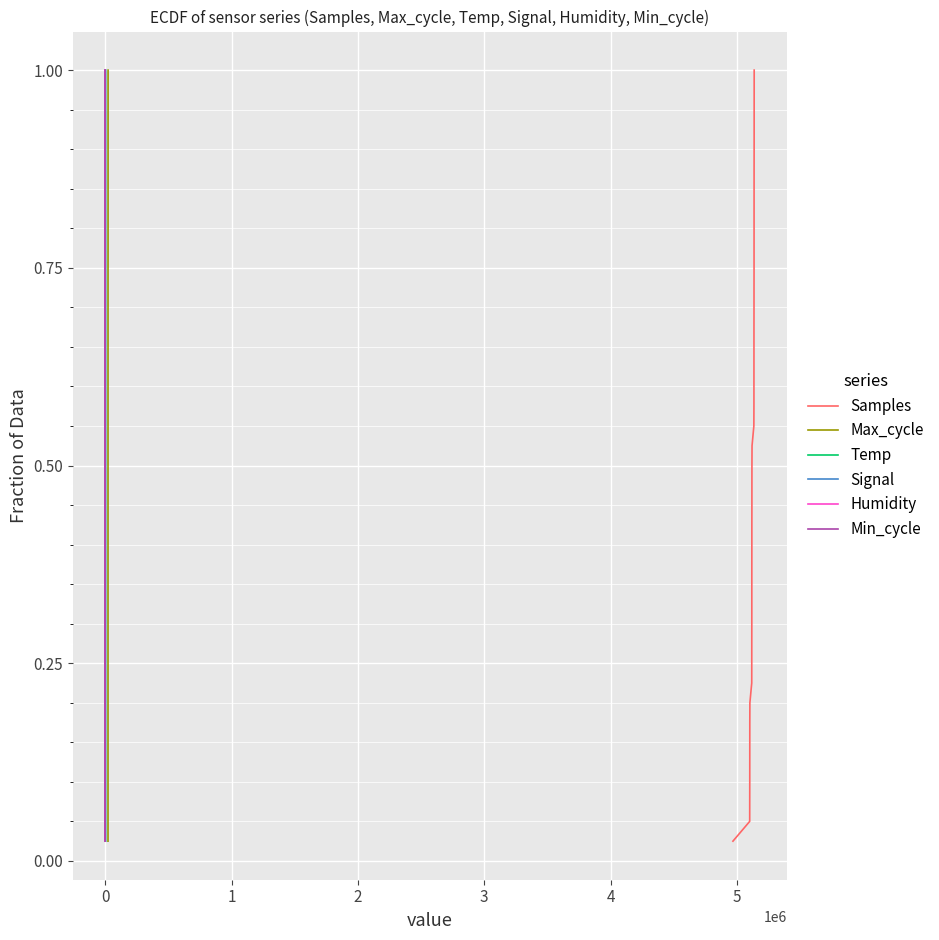

Reading left to right, transcribe all the data shown in this chart.

Samples: 0.0	0.1	0.1	0.1	0.1	0.1	0.2	0.2	0.2	0.2	0.3	0.3	0.3	0.3	0.4	0.4	0.4	0.5	0.5	0.5	0.5	0.6	0.6	0.6	0.6	0.7	0.7	0.7	0.7	0.8	0.8	0.8	0.8	0.8	0.9	0.9	0.9	0.9	1.0	1.0
Max_cycle: 0.0	0.1	0.1	0.1	0.1	0.1	0.2	0.2	0.2	0.2	0.3	0.3	0.3	0.3	0.4	0.4	0.4	0.5	0.5	0.5	0.5	0.6	0.6	0.6	0.6	0.7	0.7	0.7	0.7	0.8	0.8	0.8	0.8	0.8	0.9	0.9	0.9	0.9	1.0	1.0
Temp: 0.0	0.1	0.1	0.1	0.1	0.1	0.2	0.2	0.2	0.2	0.3	0.3	0.3	0.3	0.4	0.4	0.4	0.5	0.5	0.5	0.5	0.6	0.6	0.6	0.6	0.7	0.7	0.7	0.7	0.8	0.8	0.8	0.8	0.8	0.9	0.9	0.9	0.9	1.0	1.0
Signal: 0.0	0.1	0.1	0.1	0.1	0.1	0.2	0.2	0.2	0.2	0.3	0.3	0.3	0.3	0.4	0.4	0.4	0.5	0.5	0.5	0.5	0.6	0.6	0.6	0.6	0.7	0.7	0.7	0.7	0.8	0.8	0.8	0.8	0.8	0.9	0.9	0.9	0.9	1.0	1.0
Humidity: 0.0	0.1	0.1	0.1	0.1	0.1	0.2	0.2	0.2	0.2	0.3	0.3	0.3	0.3	0.4	0.4	0.4	0.5	0.5	0.5	0.5	0.6	0.6	0.6	0.6	0.7	0.7	0.7	0.7	0.8	0.8	0.8	0.8	0.8	0.9	0.9	0.9	0.9	1.0	1.0
Min_cycle: 0.0	0.1	0.1	0.1	0.1	0.1	0.2	0.2	0.2	0.2	0.3	0.3	0.3	0.3	0.4	0.4	0.4	0.5	0.5	0.5	0.5	0.6	0.6	0.6	0.6	0.7	0.7	0.7	0.7	0.8	0.8	0.8	0.8	0.8	0.9	0.9	0.9	0.9	1.0	1.0